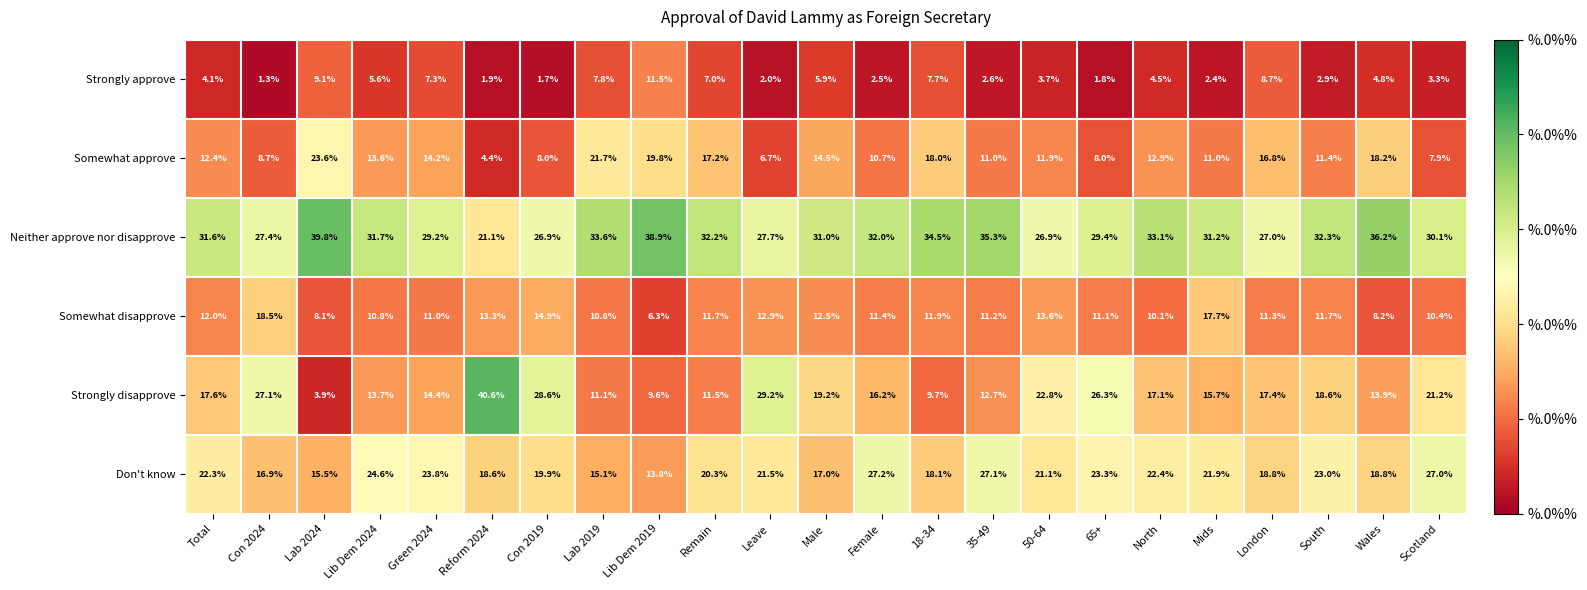

What is the difference between the second highest and minimum values in the Strongly disapprove series?

25.3